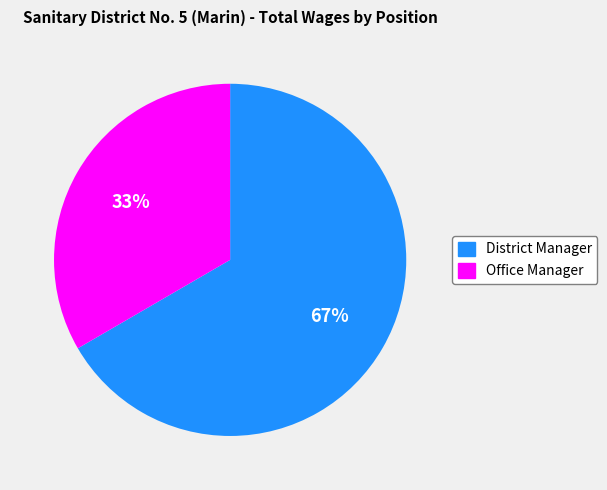

Which slice is the largest?

District Manager